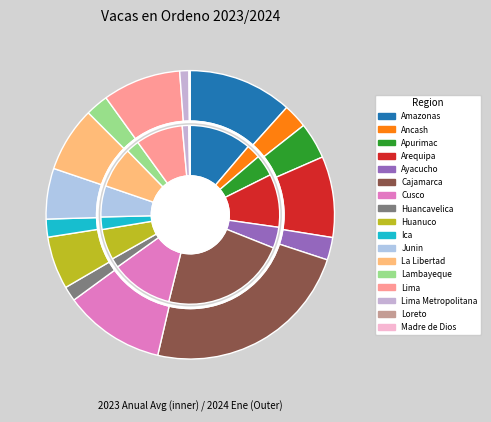

What is the total percentage of 15 and values_2023?

11.3%